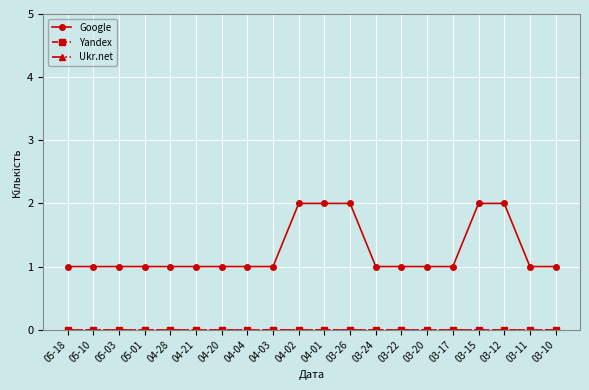

At how many categories does at least one series exceed 0?

20